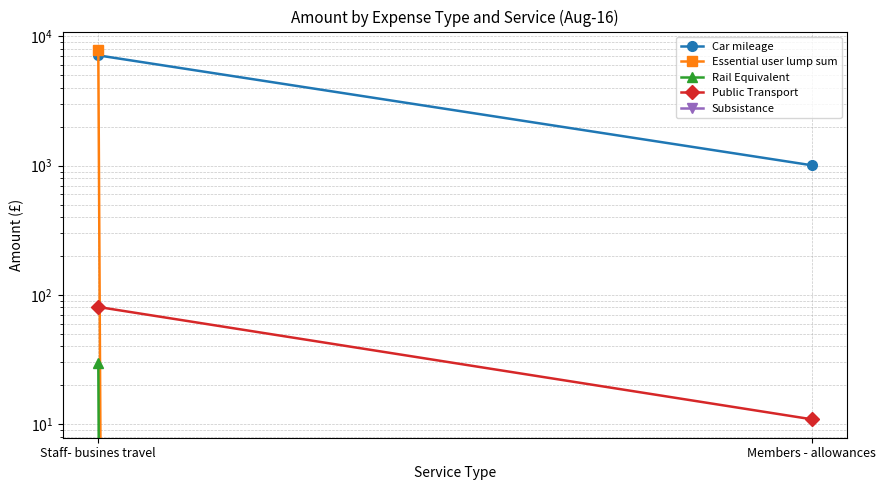

What is the sum of the Public Transport values at Staff- busines travel and Members - allowances?

91.5